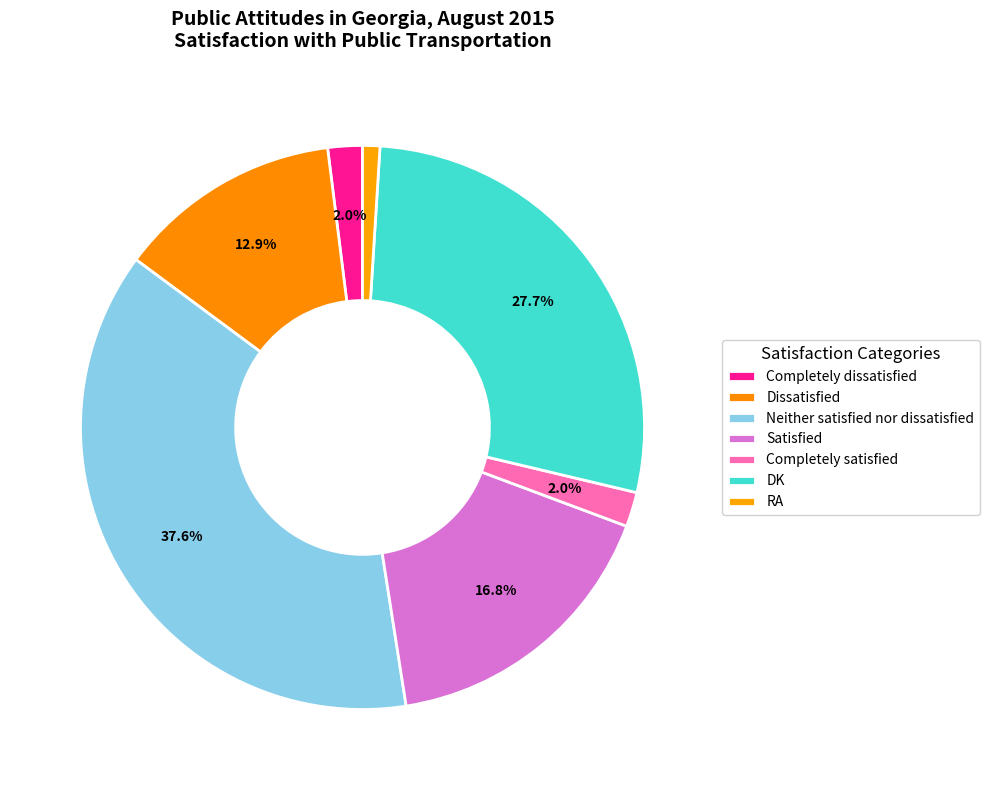

To the nearest percent, what percentage of the pie is Completely satisfied?

2%